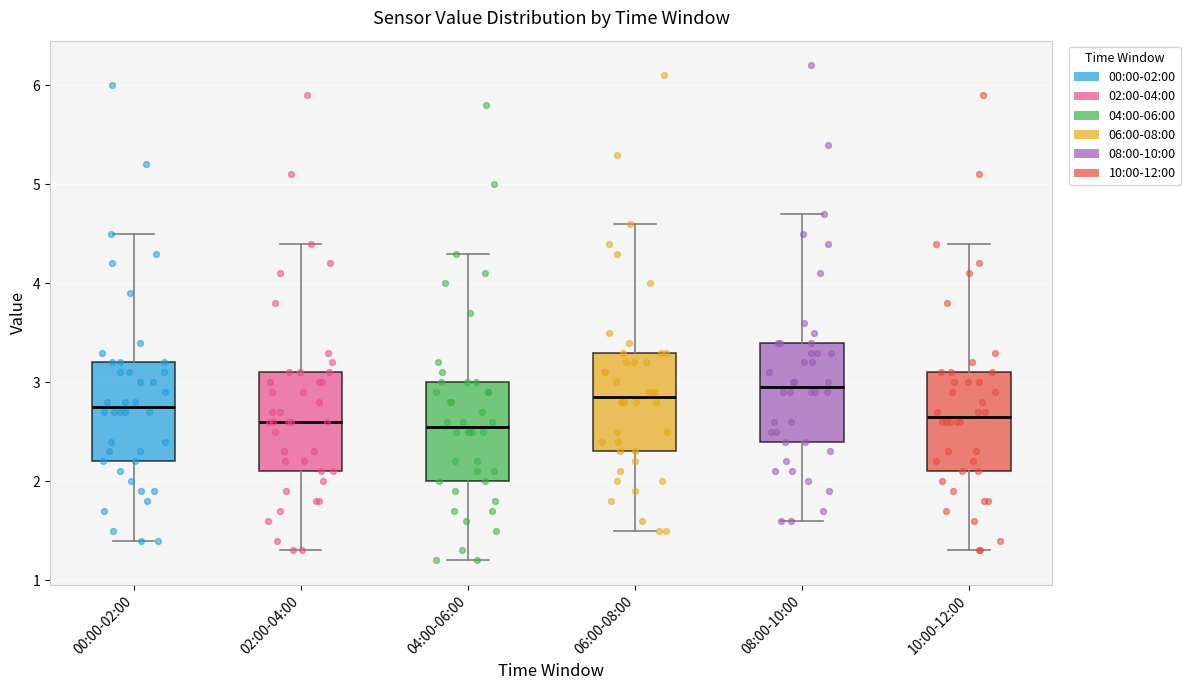

Where is the lower edge of the box for 00:00-02:00 on the y-axis? The values are not printed on the chart, so give them approximately, as read against the axis.

2.2